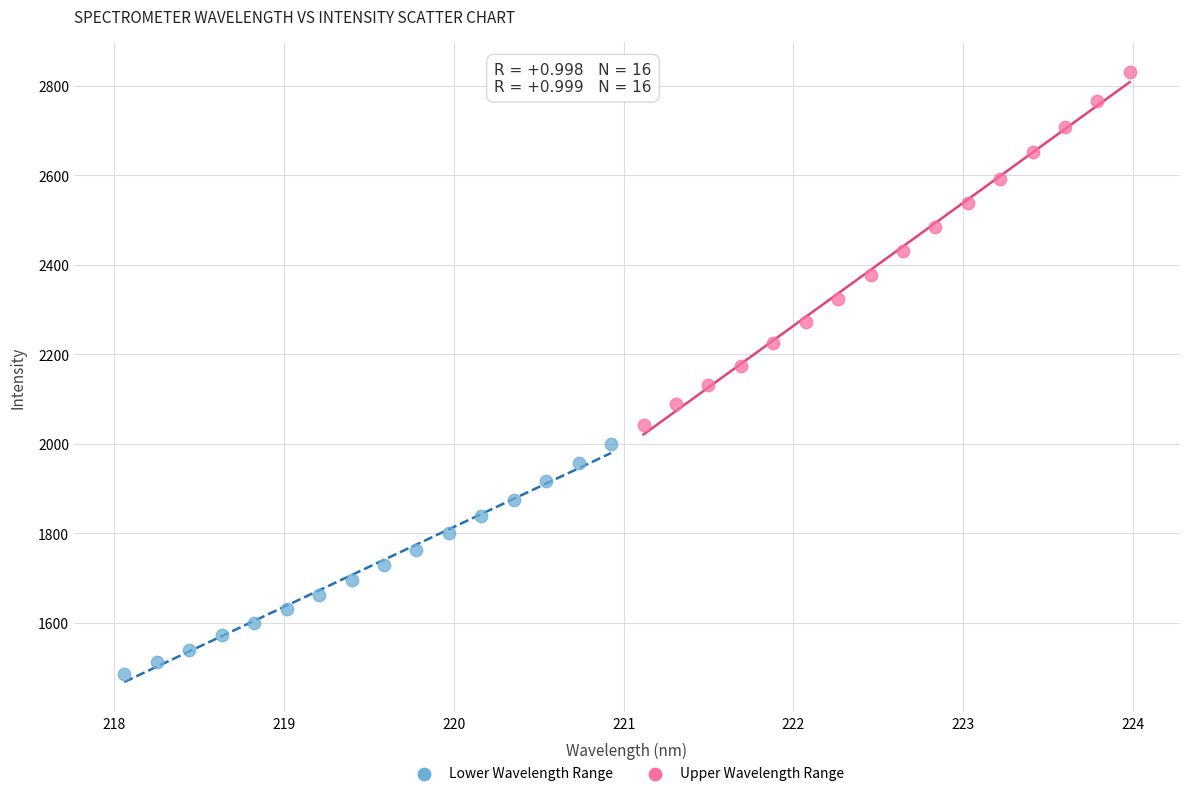

Which series has the largest Y range (max minus min)?

Upper Wavelength Range